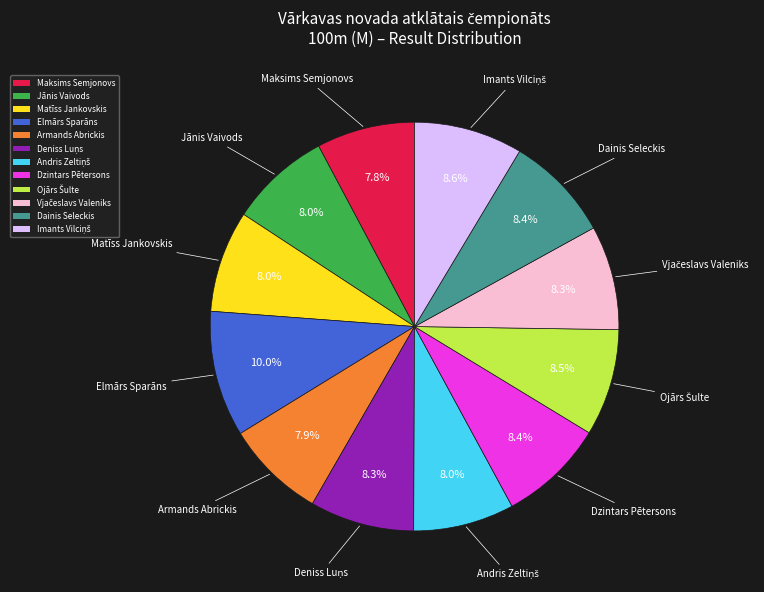

To the nearest percent, what is the difference between the Dainis Seleckis and Maksims Semjonovs slice percentages?

1%